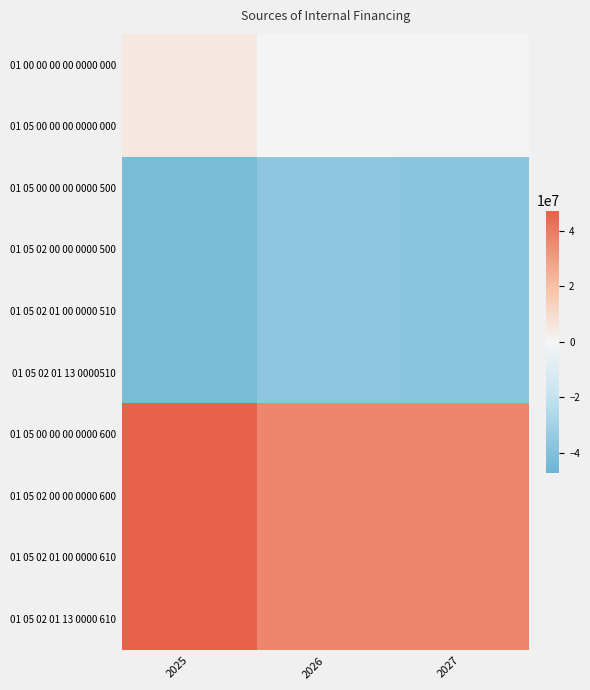

How many data points does each series have?

3